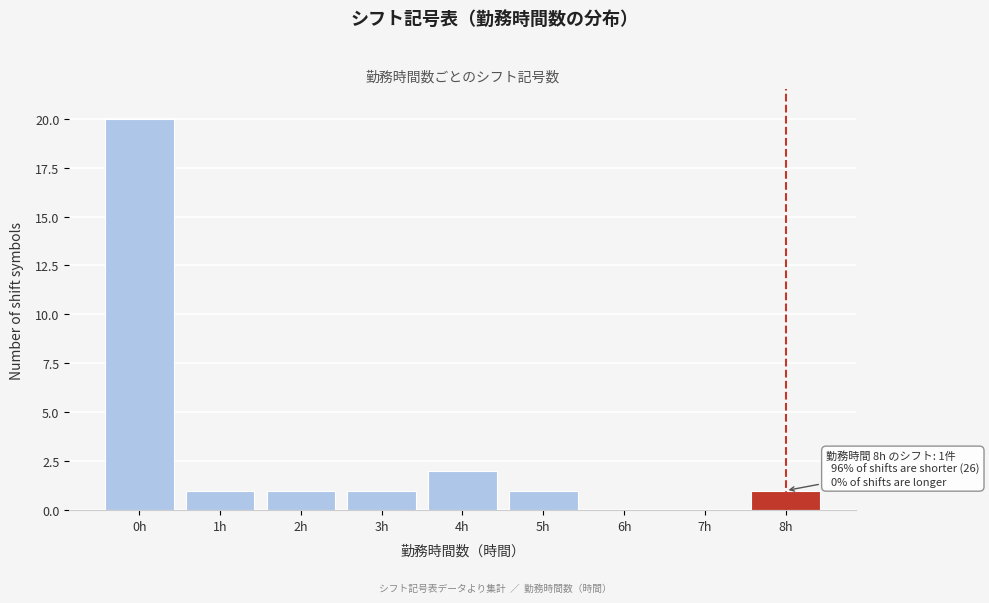

Which range on the x-axis has the tallest bar?

-0.5 to 0.5